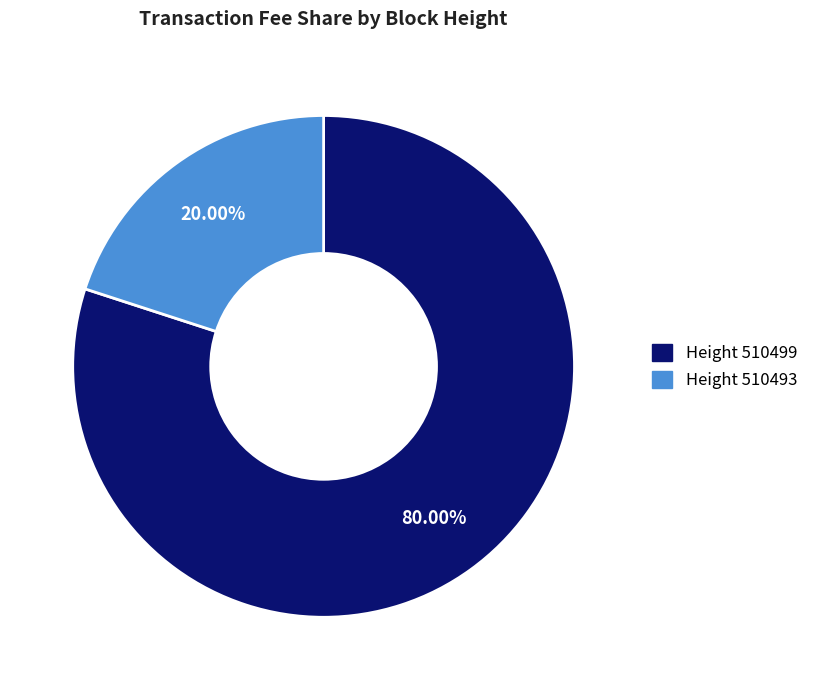

Is there any slice that represents more than half of the pie?

Yes